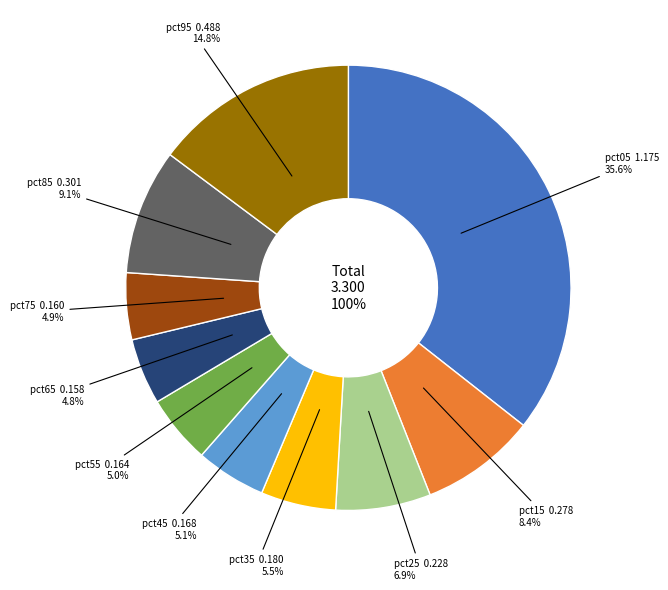

True or false: pct05 accounts for 36% of the total.

True